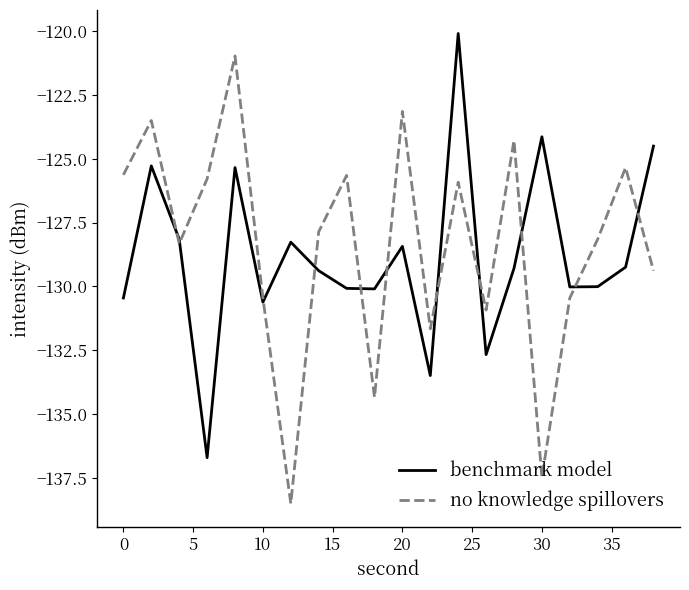

Is this an area chart (filled region under the line)?

No